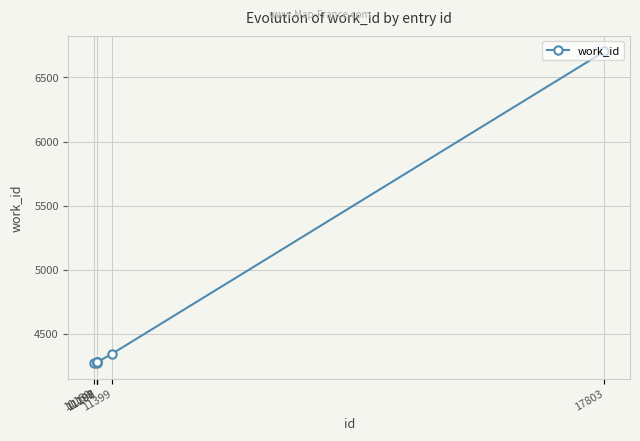

What is the sum of all values?

32430